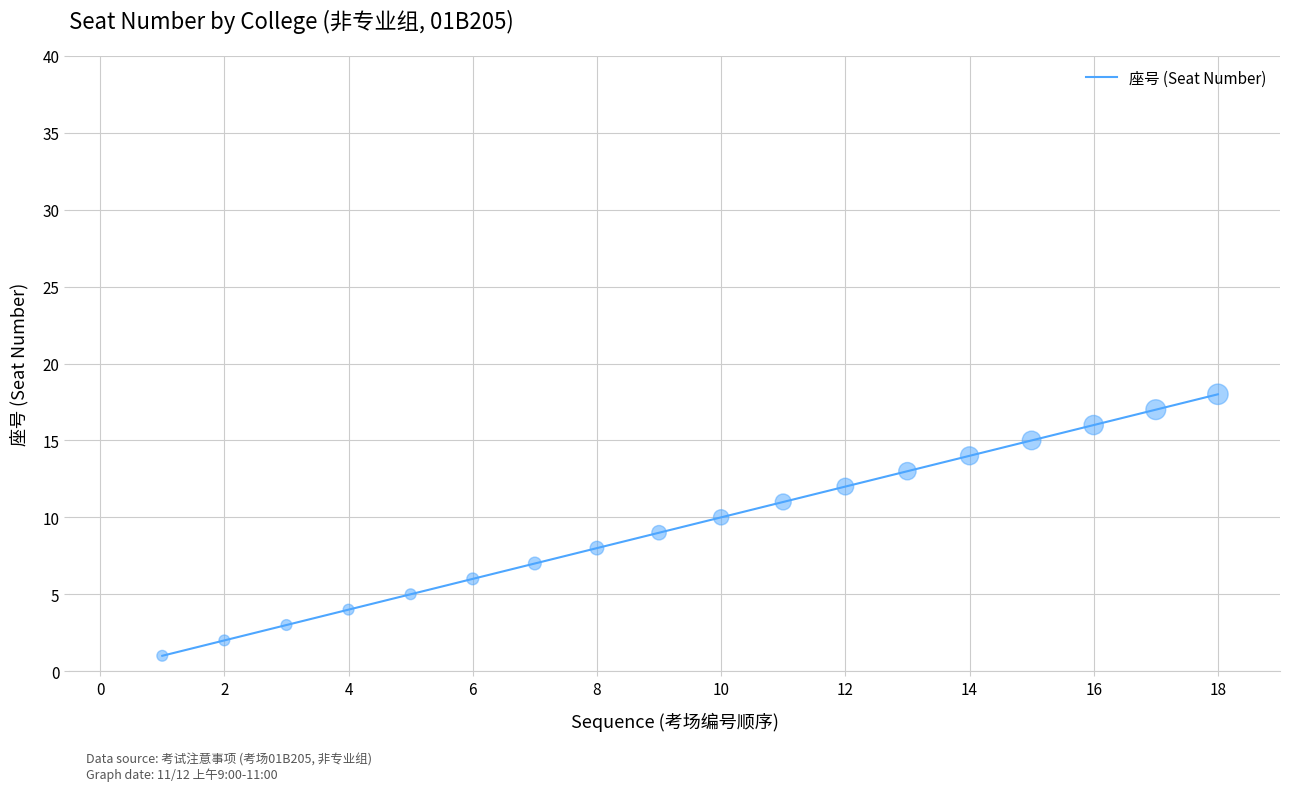

What is the difference between the maximum and minimum values?

17